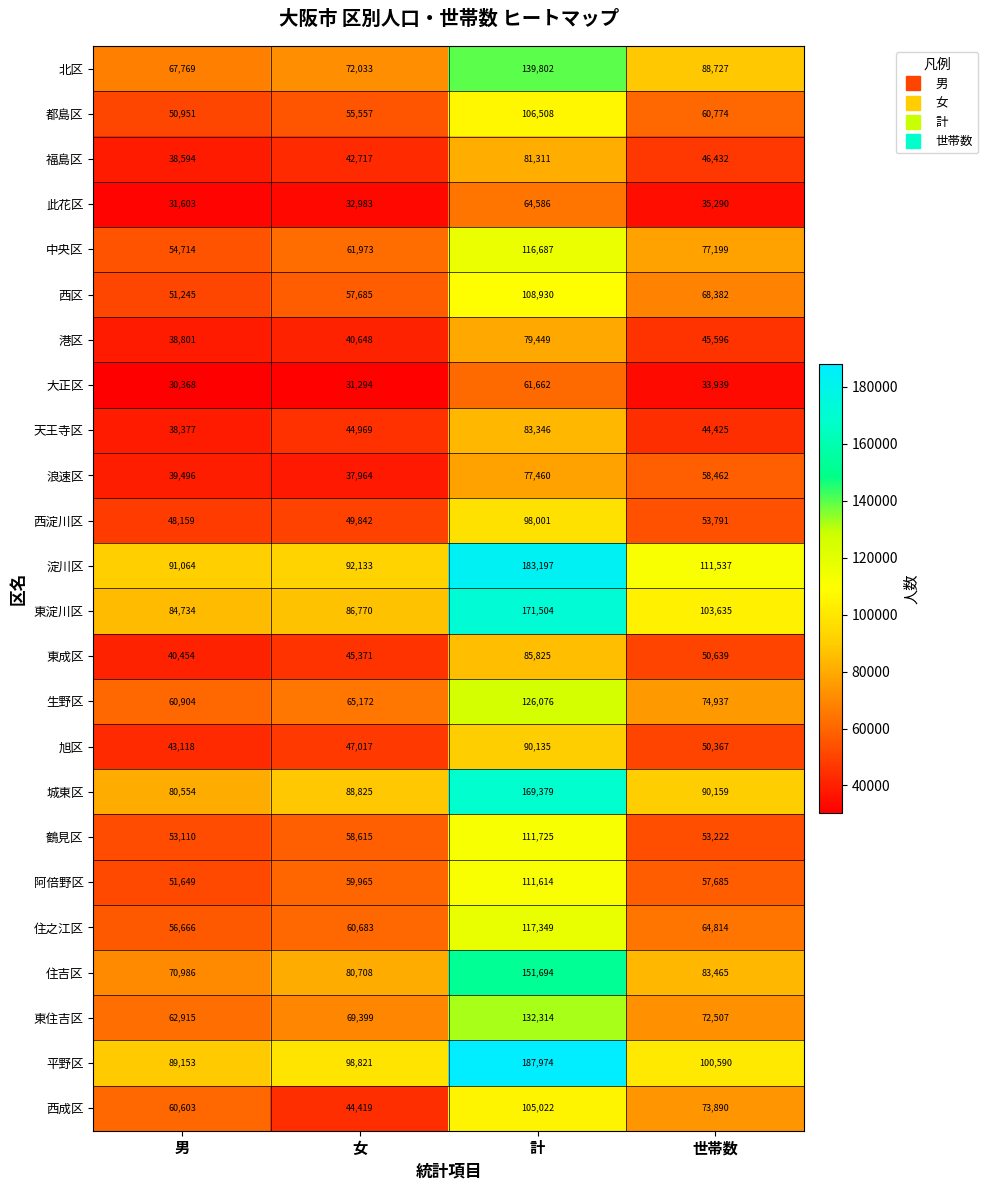

Which label corresponds to the largest value in the chart?

計